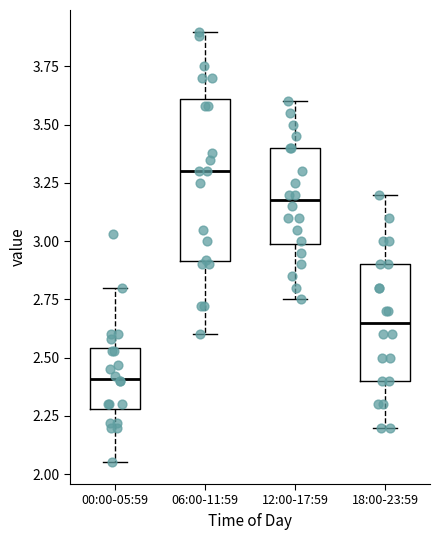

Reading left to right, read every box against the y-axis: the position of its median line, the range the box covers, and the ends of its whiskers. The values are not printed on the chart, so give them approximately, as read against the axis.

00:00-05:59: median 2.40, box 2.30 to 2.55, whiskers 2.05 to 2.80
06:00-11:59: median 3.30, box 2.90 to 3.60, whiskers 2.60 to 3.90
12:00-17:59: median 3.20, box 3.00 to 3.40, whiskers 2.75 to 3.60
18:00-23:59: median 2.65, box 2.40 to 2.90, whiskers 2.20 to 3.20